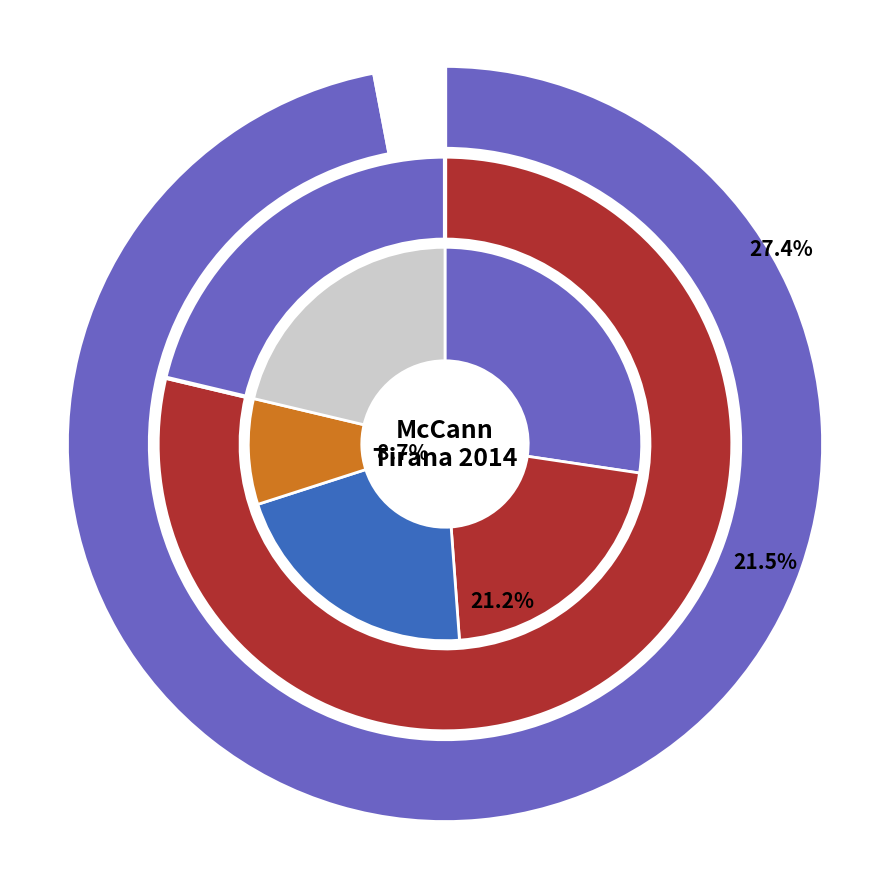

How much of the chart is everything except Carrefour cost?

94.5%